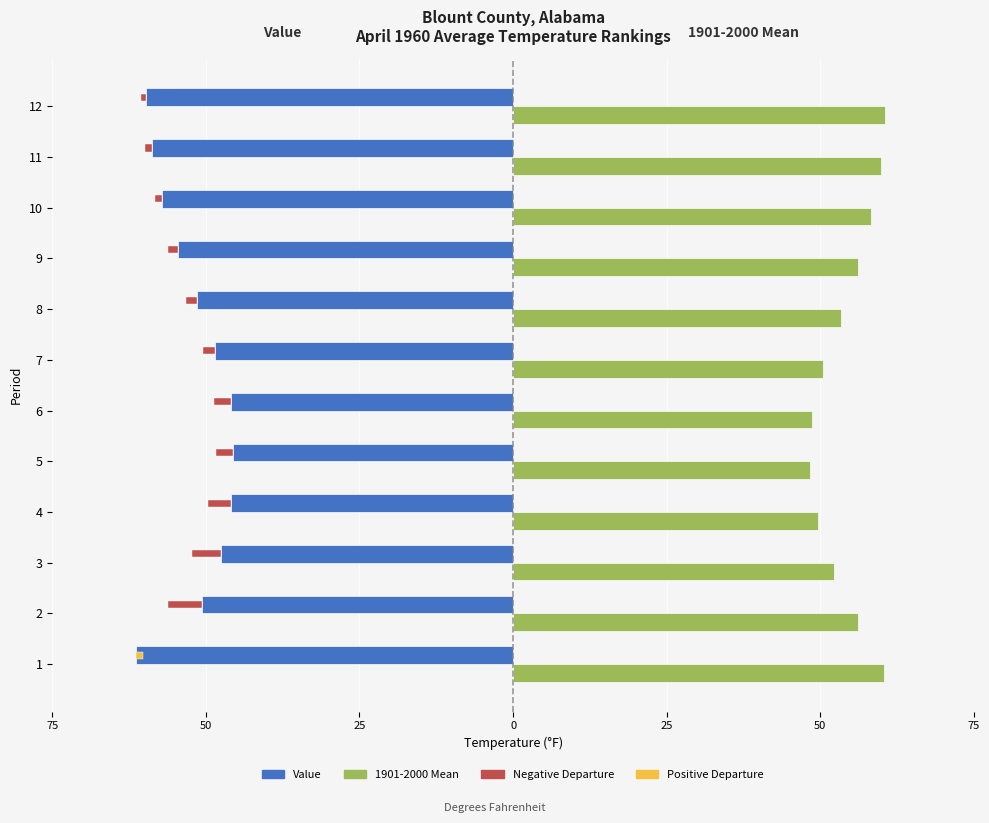

Reading right to left, extract all data points from this chart.

Value: -59.8	-58.7	-57.1	-54.6	-51.5	-48.5	-45.9	-45.6	-45.9	-47.5	-50.7	-61.4
1901-2000 Mean: 60.6	59.9	58.3	56.1	53.3	50.5	48.7	48.3	49.6	52.3	56.2	60.3